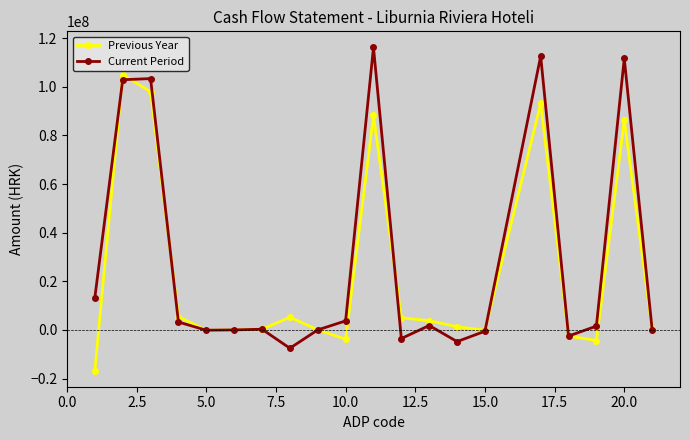

At how many categories does at least one series exceed 95511219?

5